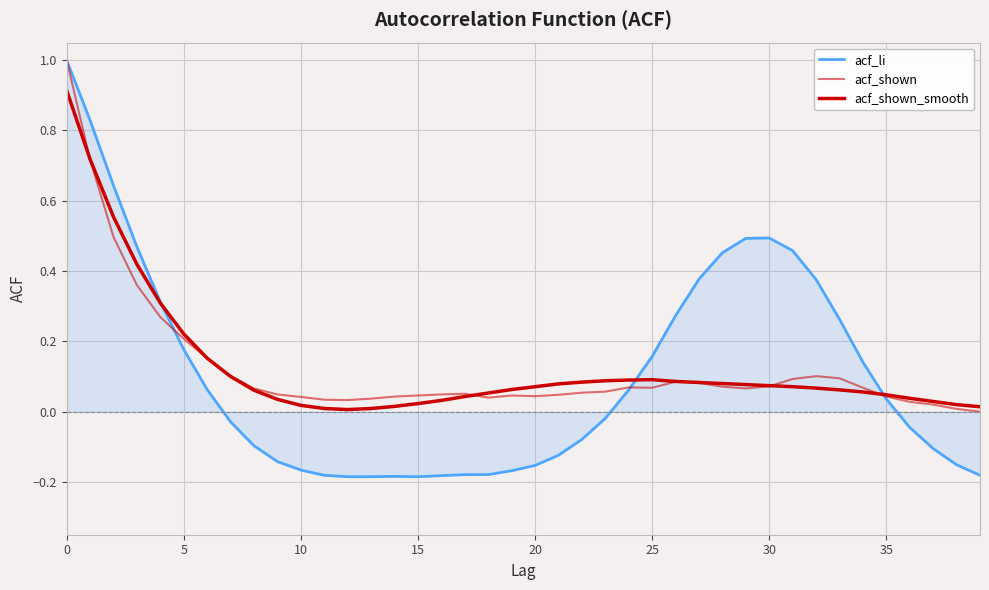

How many interior local valleys does the acf_li series have?

1